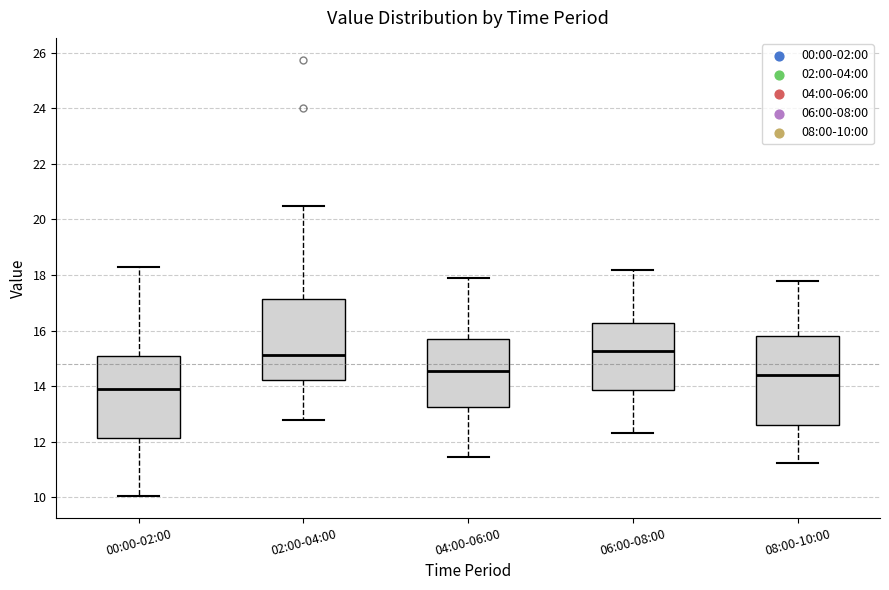

Reading left to right, transcribe this box plot: for each box, give where its median line is, the range the box spans, and where its two whiskers end, as read against the y-axis. The values are not printed on the chart, so give them approximately, as read against the axis.

00:00-02:00: median 14.0, box 12.2 to 15.0, whiskers 10.0 to 18.4
02:00-04:00: median 15.2, box 14.2 to 17.2, whiskers 12.8 to 20.4
04:00-06:00: median 14.6, box 13.2 to 15.8, whiskers 11.4 to 17.8
06:00-08:00: median 15.2, box 13.8 to 16.2, whiskers 12.4 to 18.2
08:00-10:00: median 14.4, box 12.6 to 15.8, whiskers 11.2 to 17.8